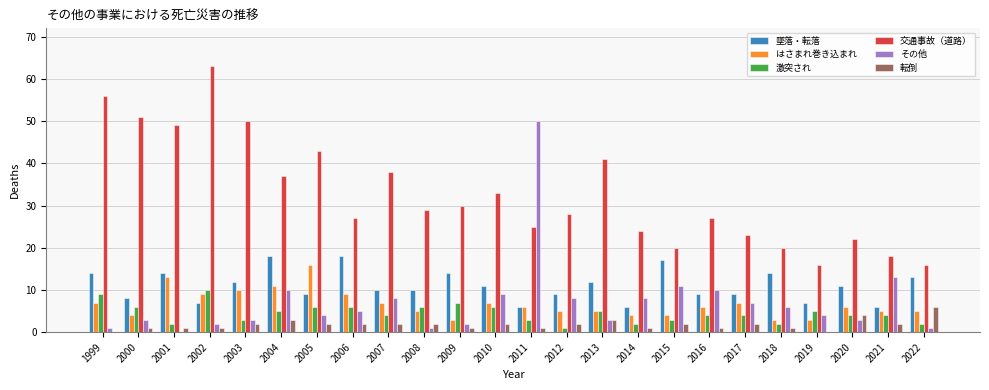

Is the value of 交通事故（道路） at 2014 greater than the value of その他 at 2007?

Yes